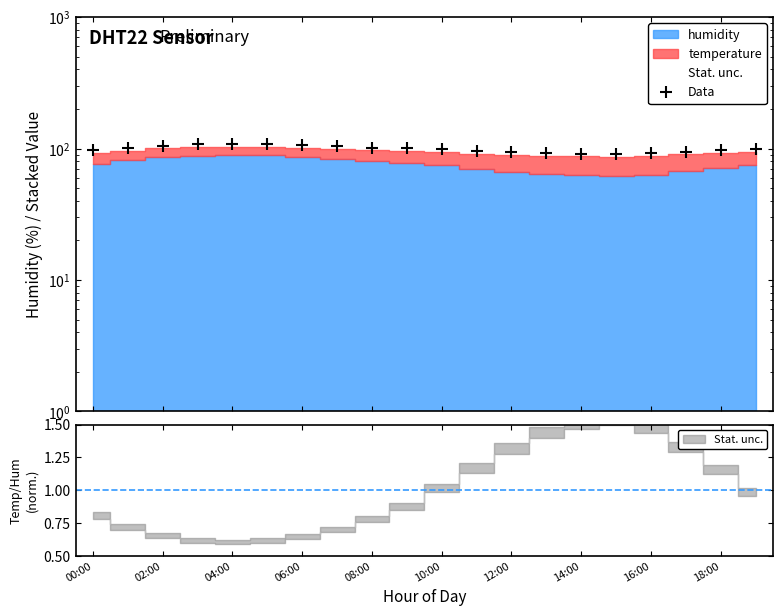

Is it true that the value at 13 is 50.5?

False